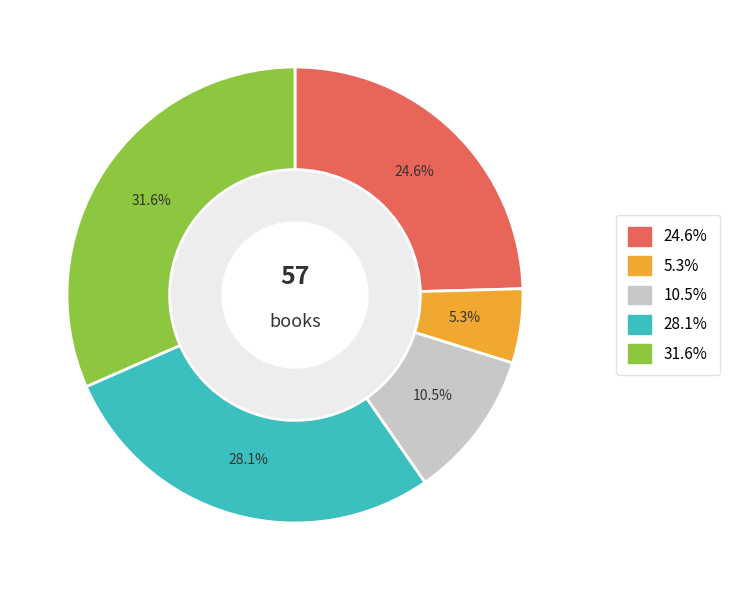

Is there any slice that represents more than half of the pie?

No